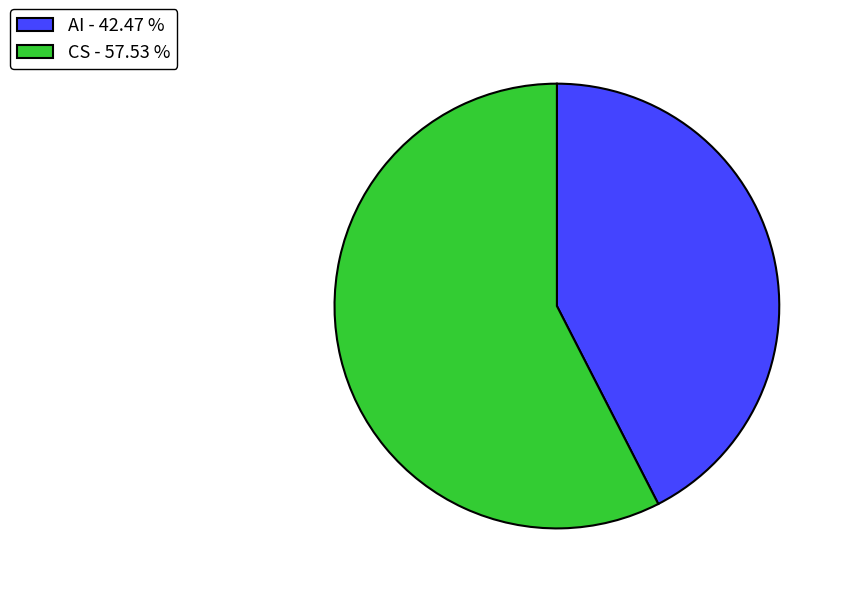

Is there any slice that represents more than half of the pie?

Yes